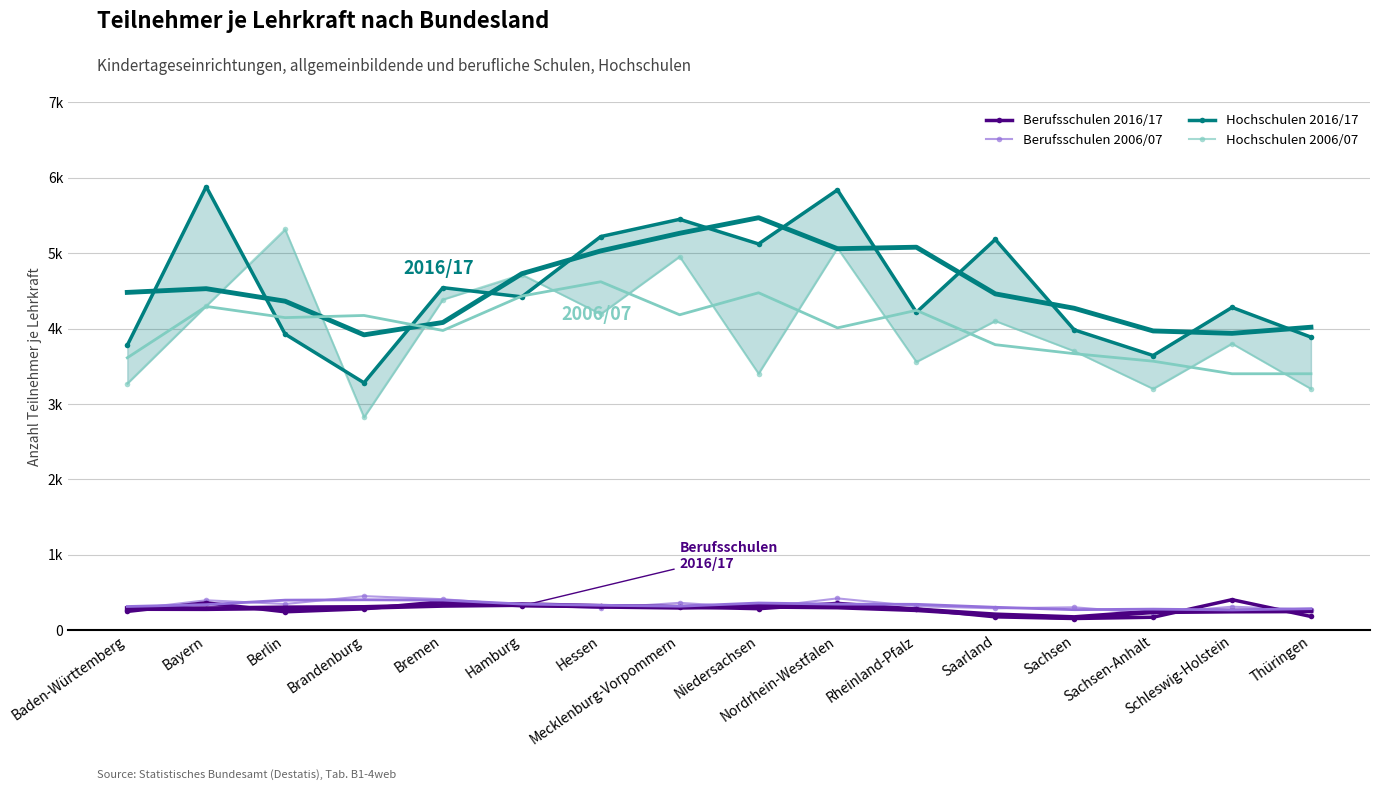

At how many categories does at least one series exceed 442?

16